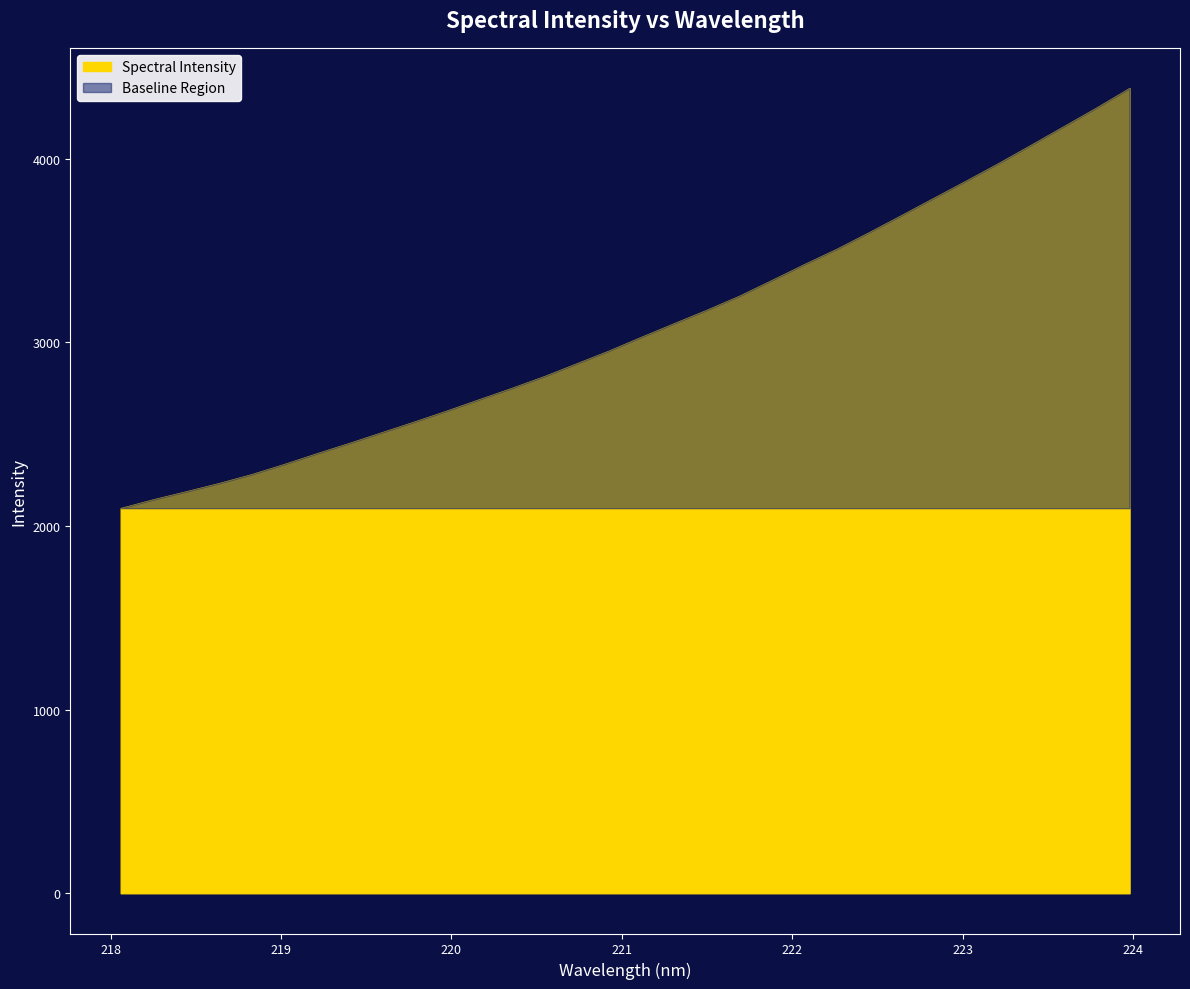

Reading right to left, transcribe all the data shown in this chart.

4385.7	4280.6	4179.7	4079.0	3979.4	3883.5	3789.2	3694.5	3601.1	3510.0	3426.2	3339.4	3253.7	3177.3	3104.4	3030.9	2955.5	2885.4	2815.5	2751.1	2689.6	2627.4	2567.6	2509.2	2451.0	2394.3	2336.0	2280.9	2232.7	2188.1	2144.9	2097.6